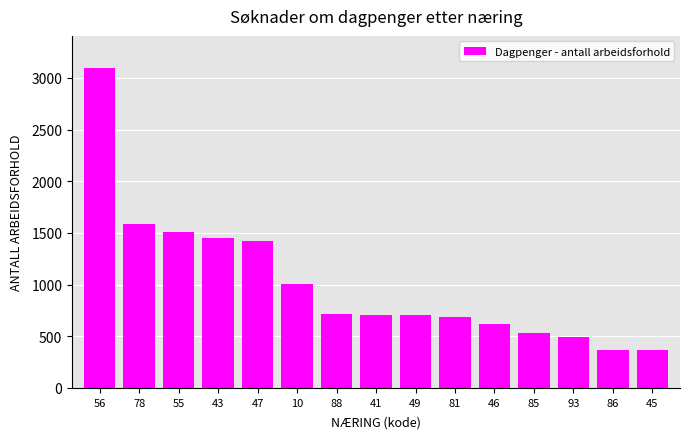

What is the minimum value shown in the chart?

364